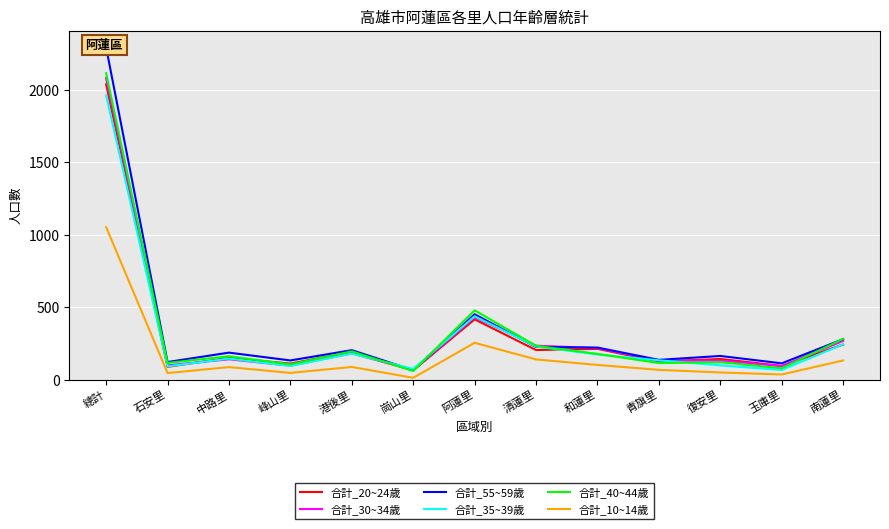

List the labels in order of 合計_20~24歲 value, largest first.

總計, 阿蓮里, 南蓮里, 和蓮里, 清蓮里, 港後里, 中路里, 復安里, 青旗里, 峰山里, 玉庫里, 石安里, 崗山里